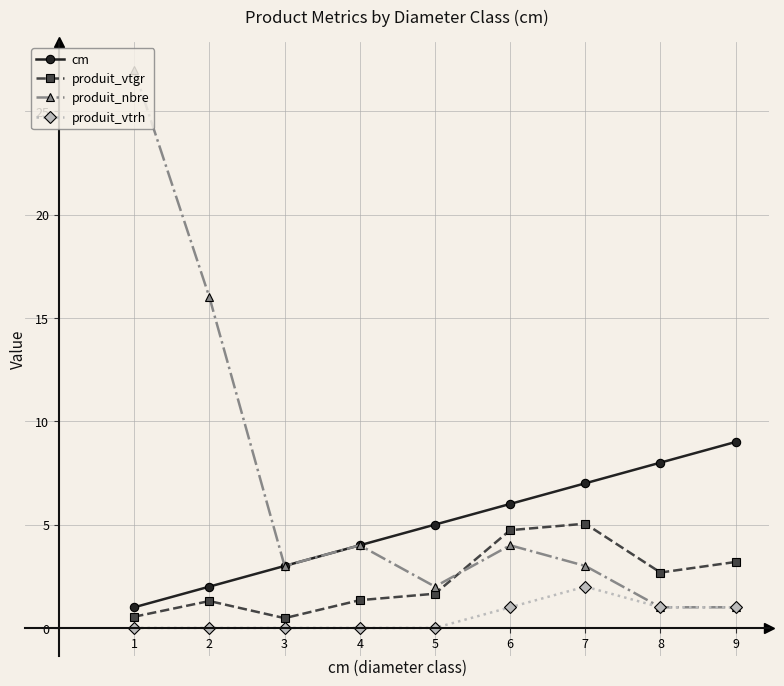

Where is the first local minimum for produit_nbre?

3